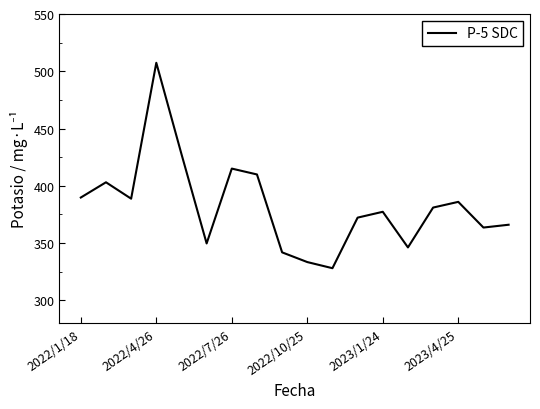

What is the maximum value shown in the chart?

507.4